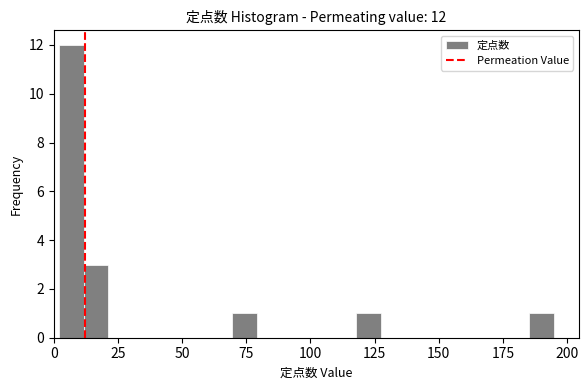

Read against the x-axis, roughly where is the centre of the tallest bar?

5